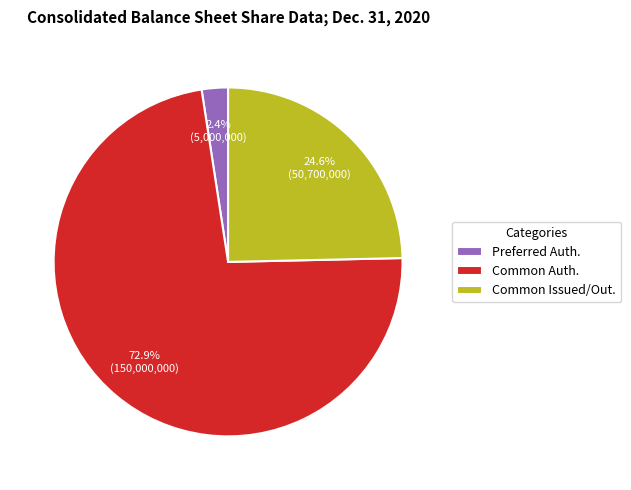

Do Common Auth. and Preferred Auth. together represent more than half of the pie?

Yes